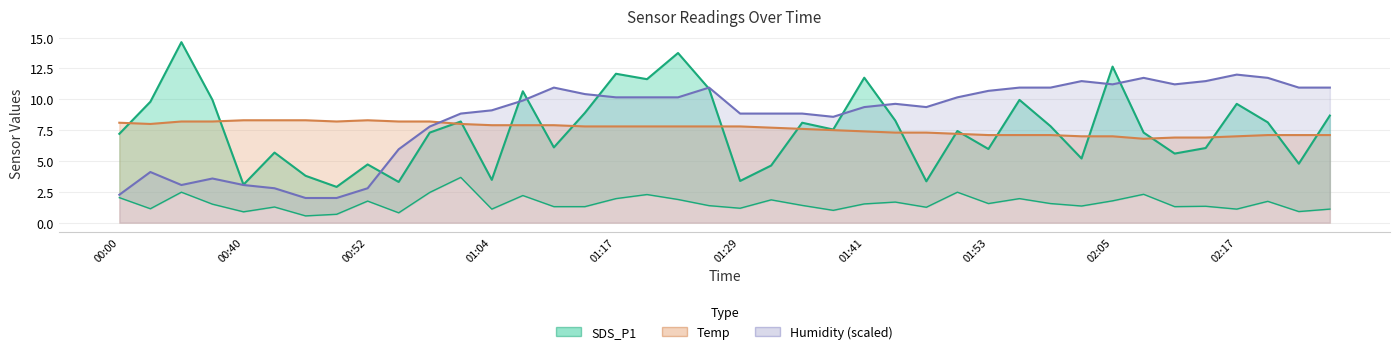

How many data points in Temp are above 7?

34